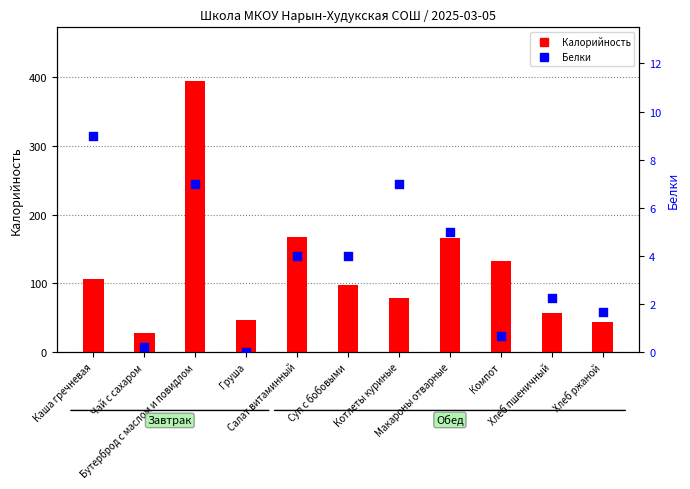

Is the value of Белки at Котлеты куриные greater than the value of Калорийность at Каша гречневая?

No